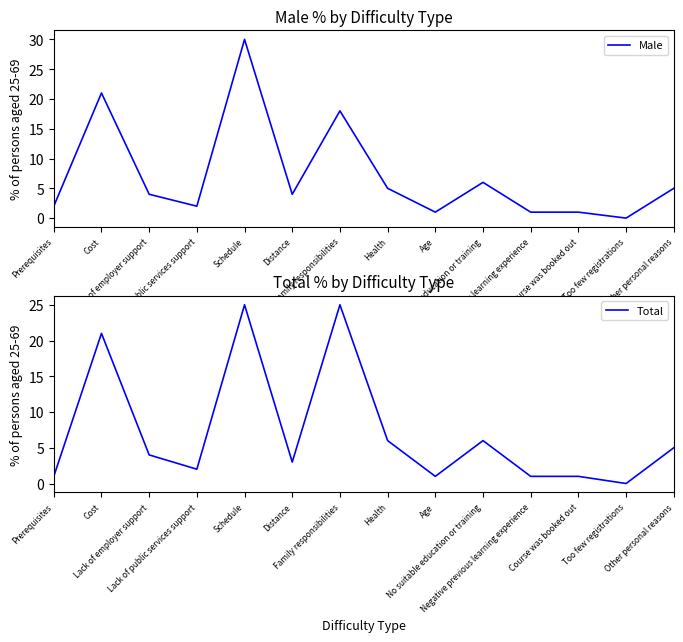

List the series in order of their overall mean, lowest first.

Male, Total